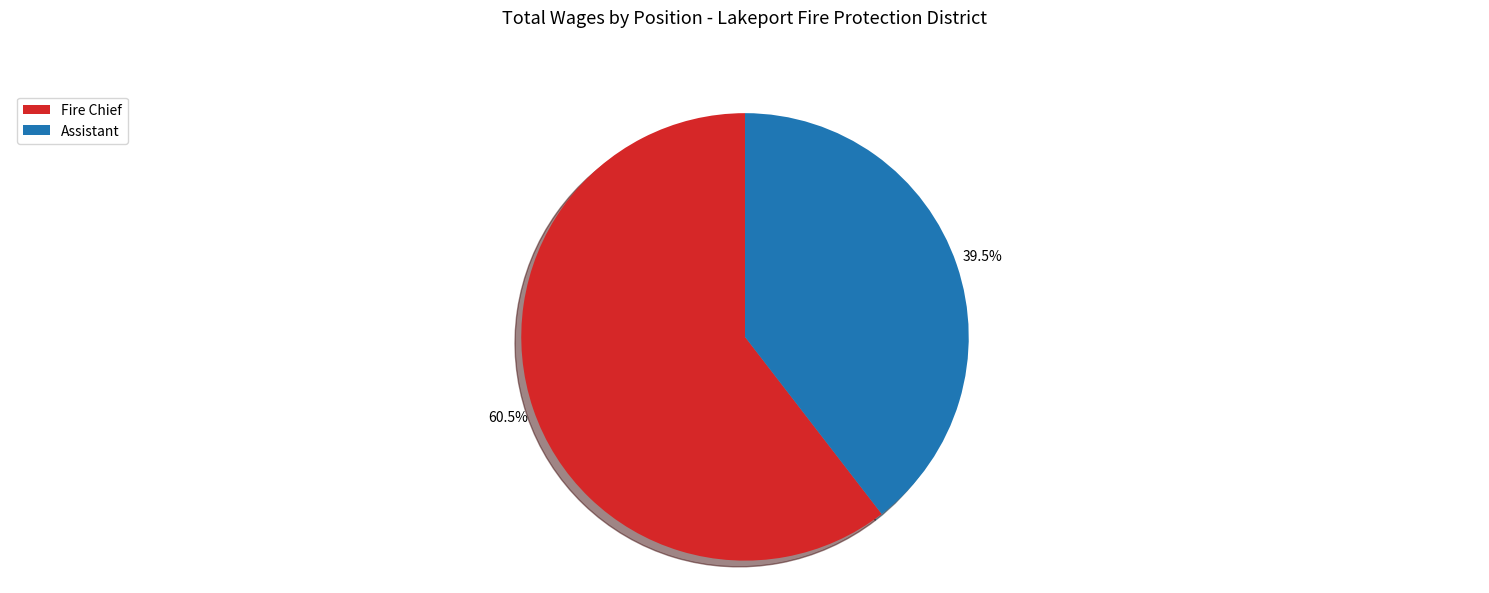

Does Assistant represent more than half of the total?

No